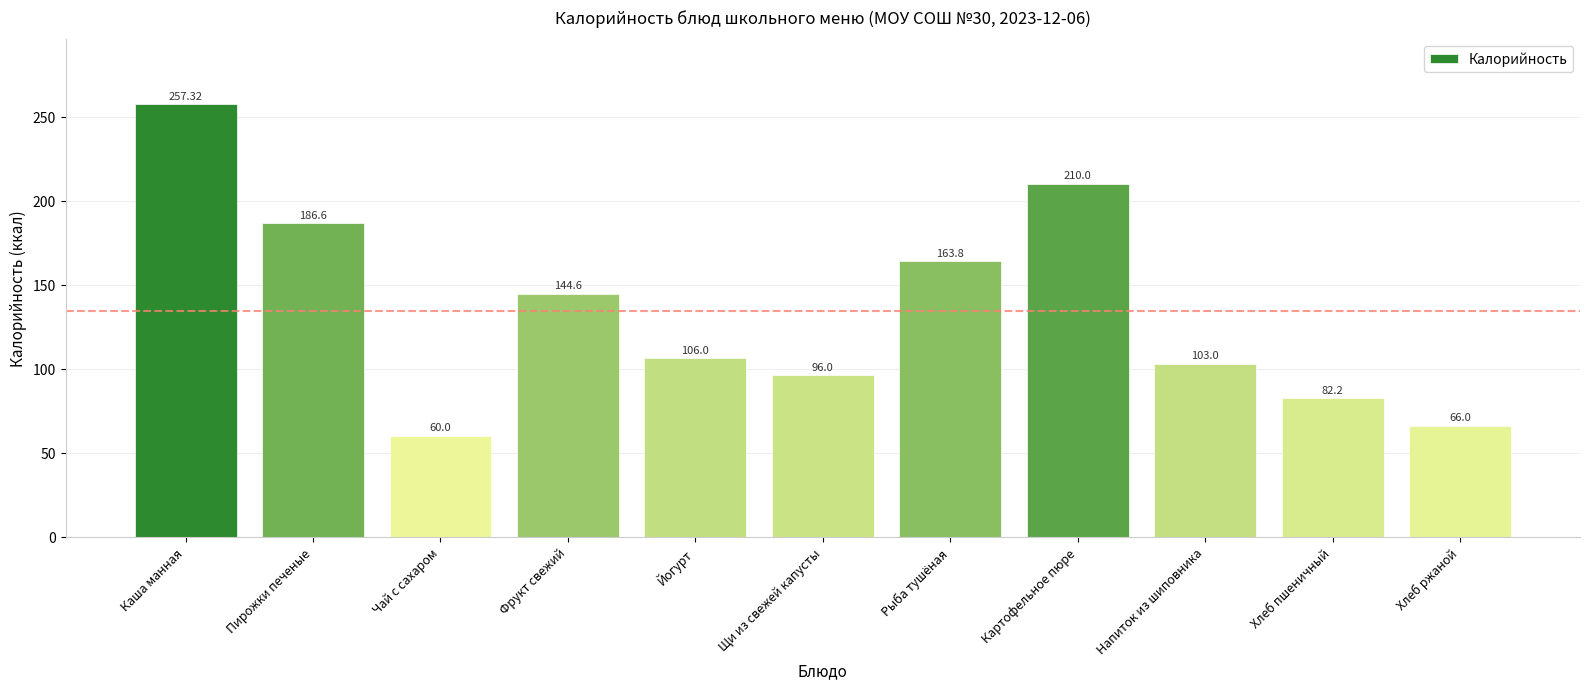

The chart shows a value of 82.2 at Хлеб пшеничный. True or false?

True